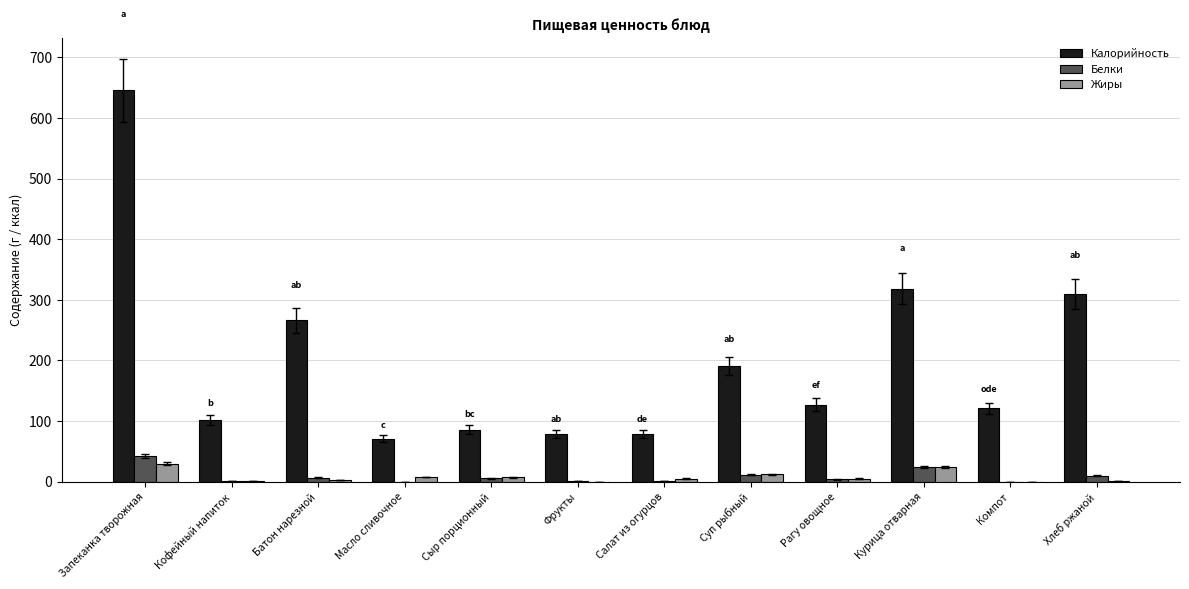

Which series changed the most between Компот and Хлеб ржаной?

Калорийность